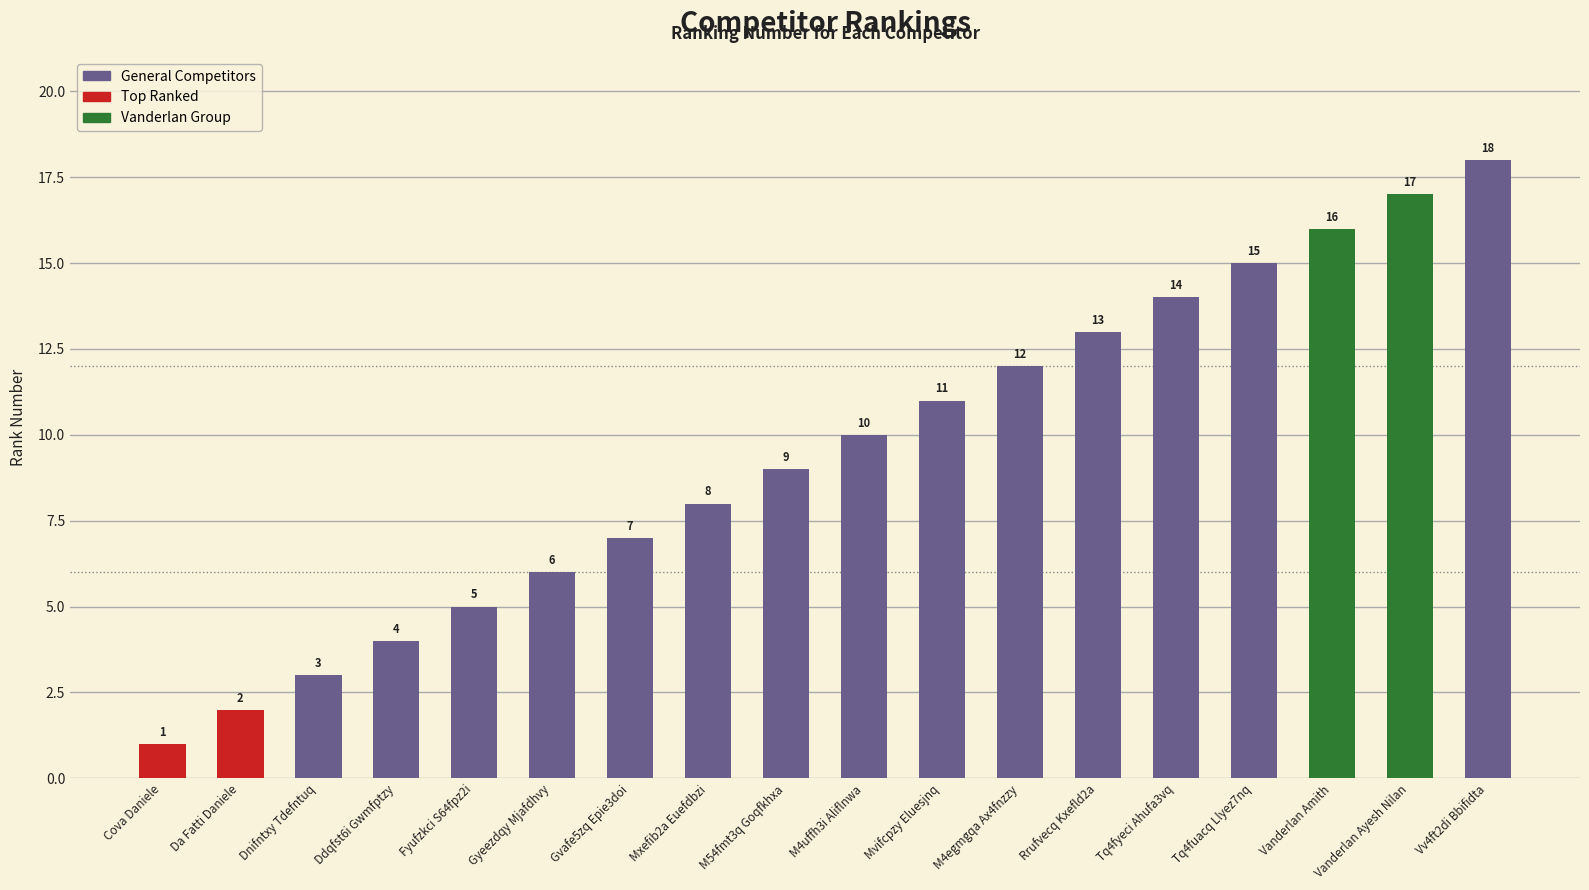

How many values are below 10?

9